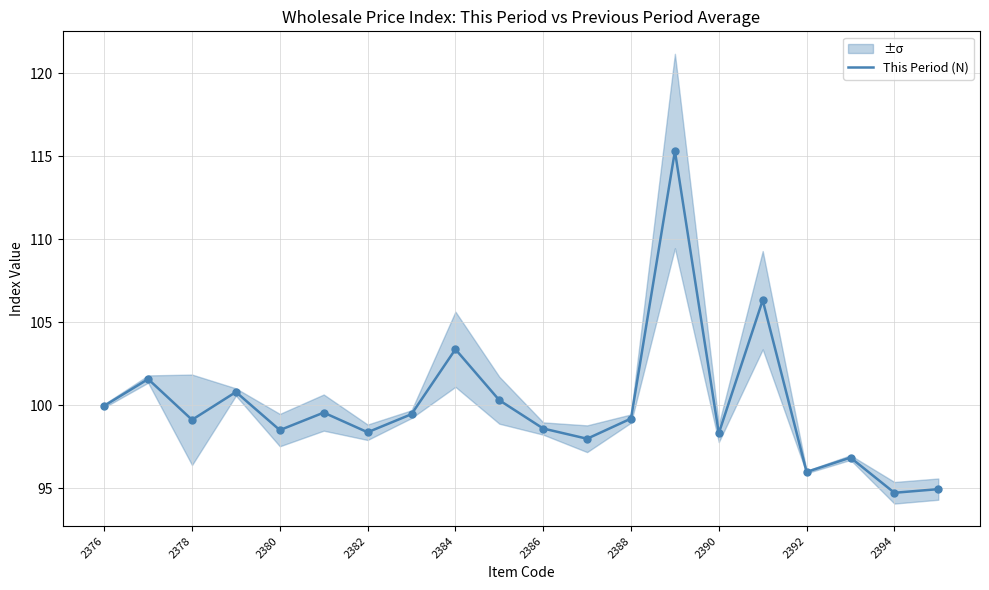

The value of This Period (N) at 2378 is 132.8. True or false?

False